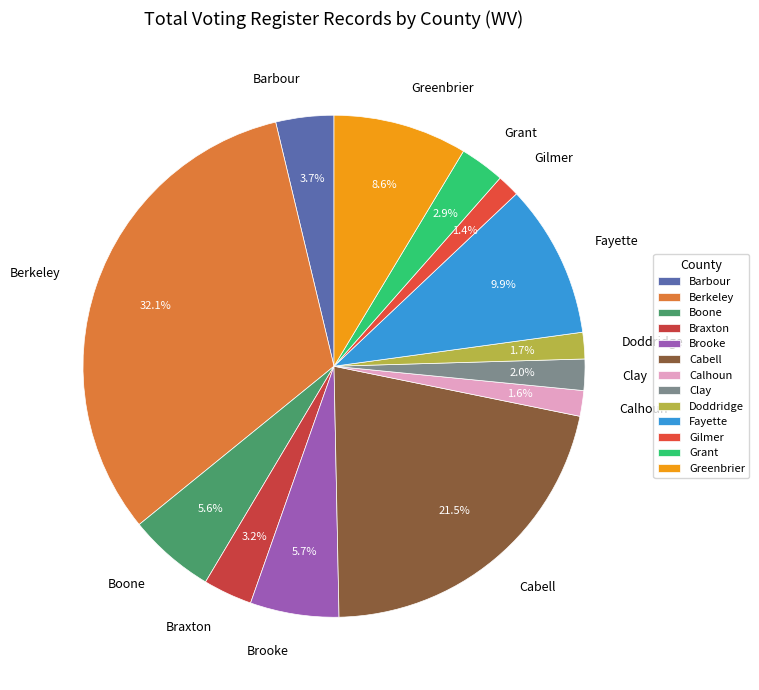

To the nearest percent, what percentage of the pie is Boone?

6%